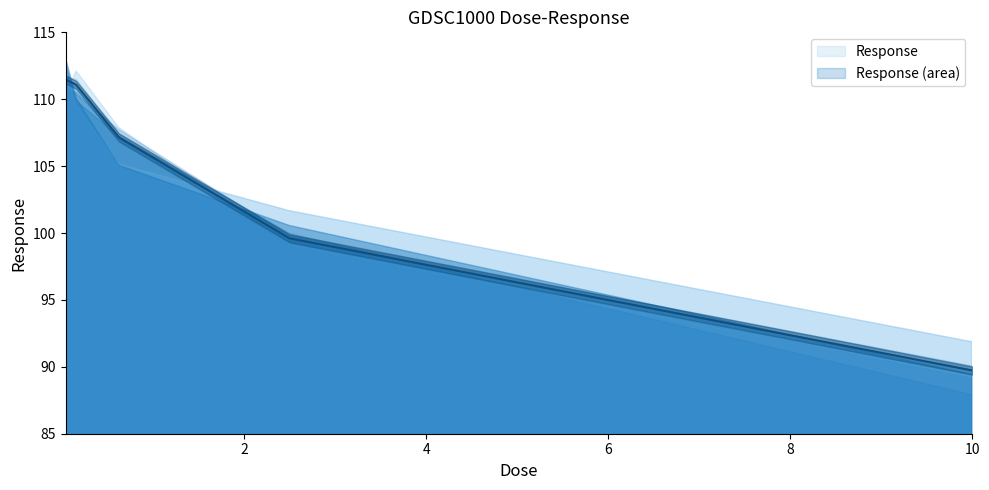

What is the maximum value shown in the chart?

111.5